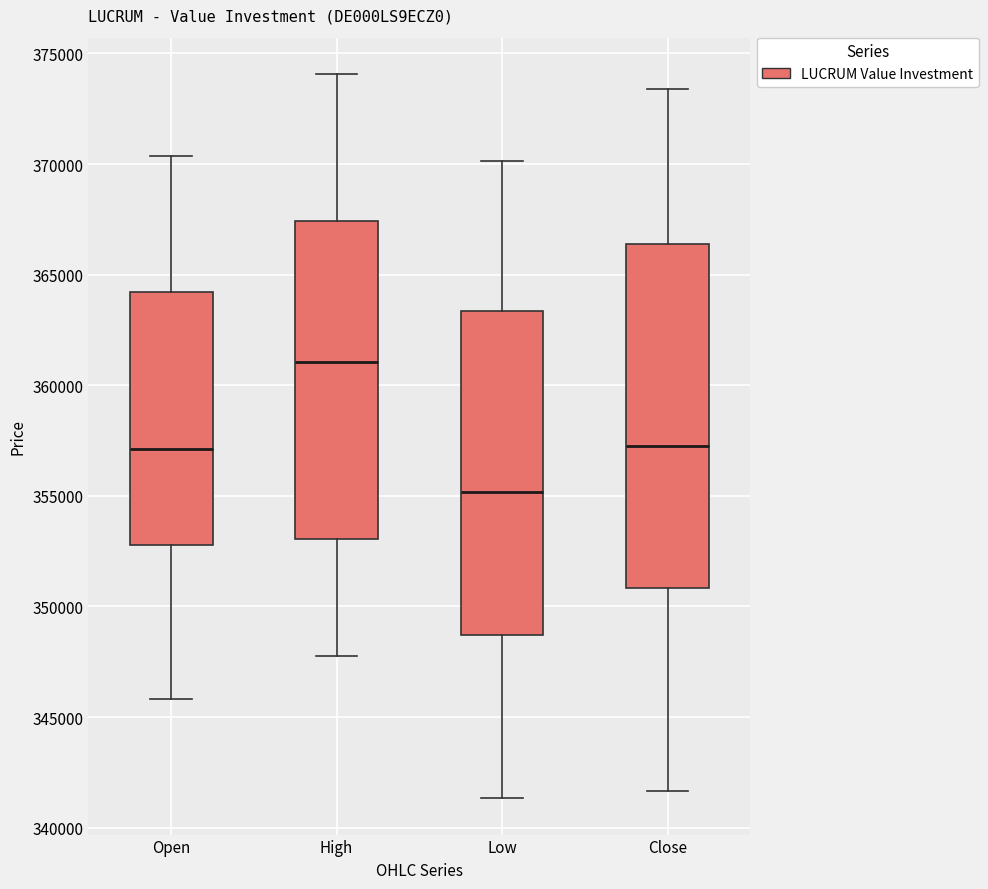

Where is the upper edge of the box for Low on the y-axis? The values are not printed on the chart, so give them approximately, as read against the axis.

363500